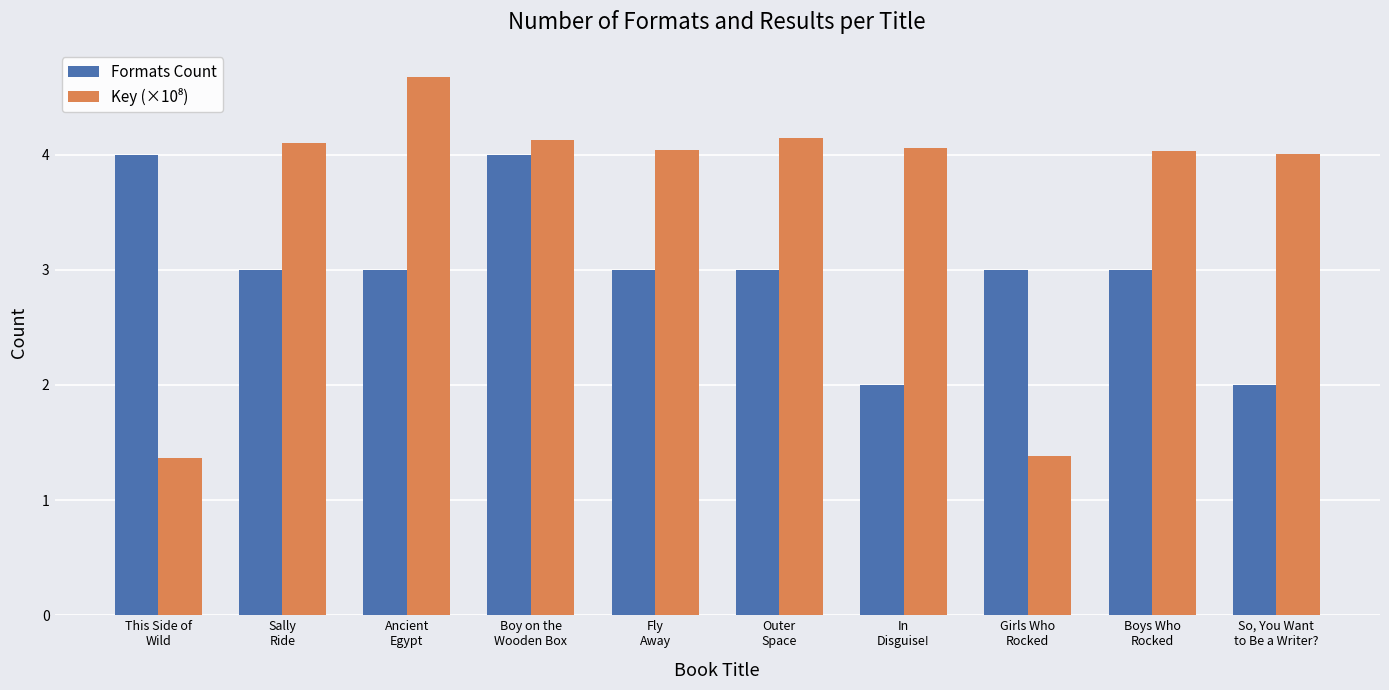

What is the difference between the highest and lowest values at Boy on the
Wooden Box?

0.1